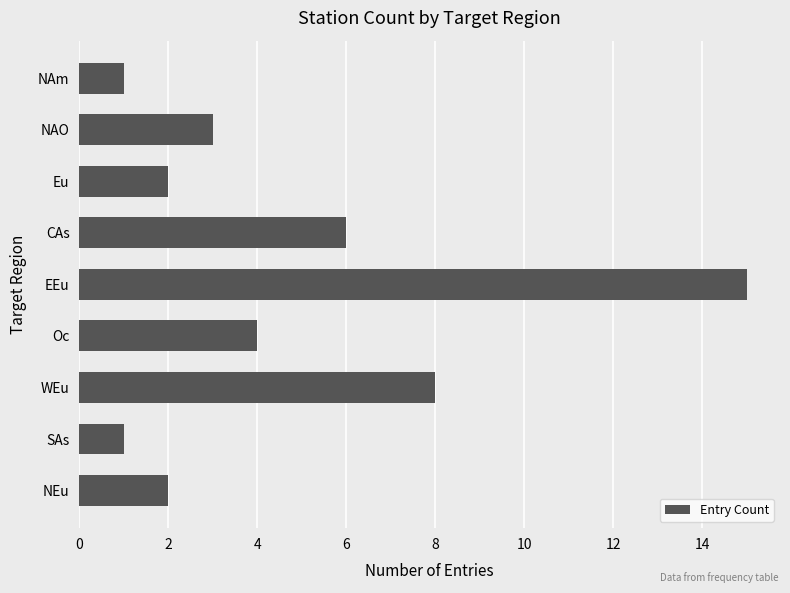

What is the average value?

5